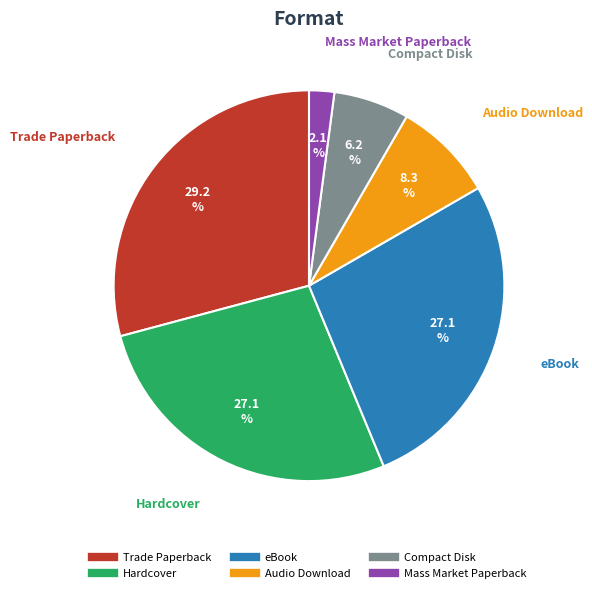

To the nearest percent, what is the average slice percentage?

17%